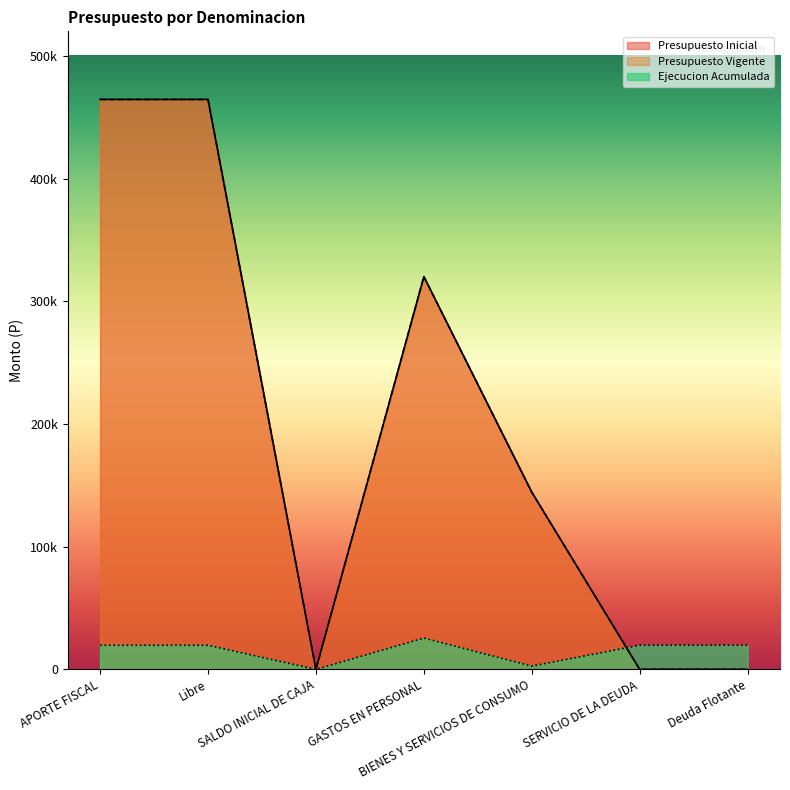

How many intersections are there between Ejecucion Acumulada and Presupuesto Vigente?

1